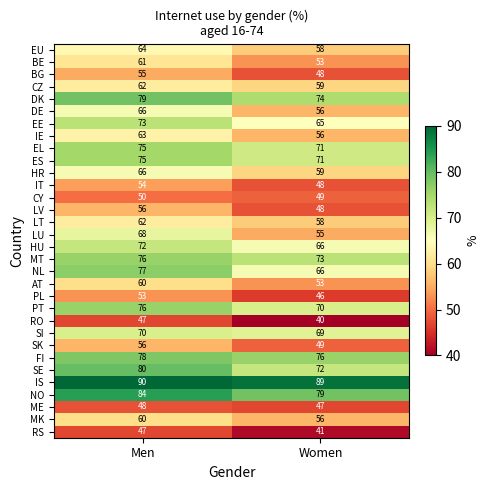

Which series has the widest spread of values?

LU